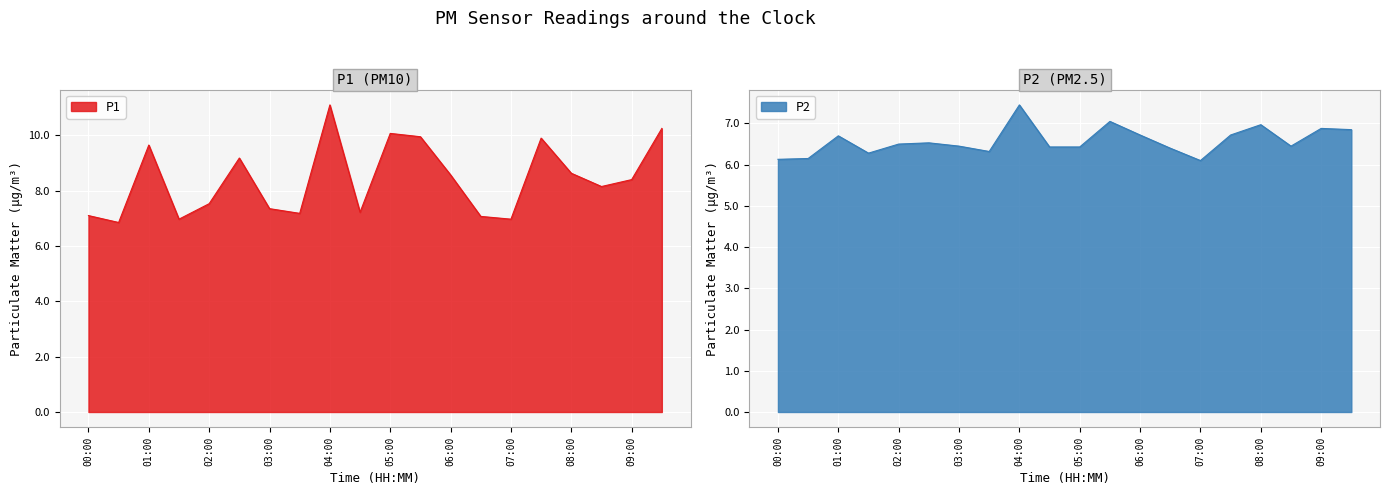

What position from the right is 06:30?

7